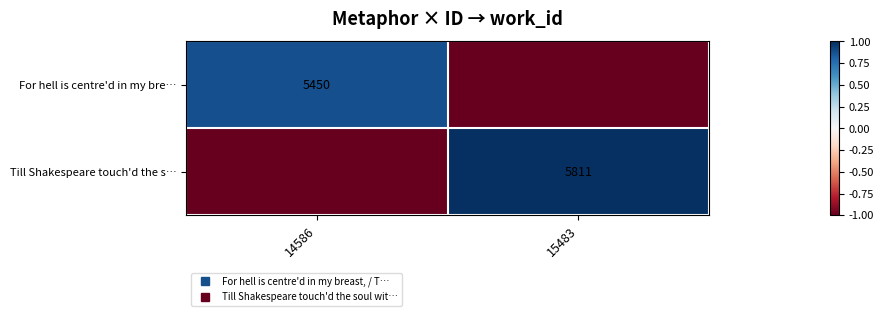

How many values in Till Shakespeare touch'd the s… are below zero?

1